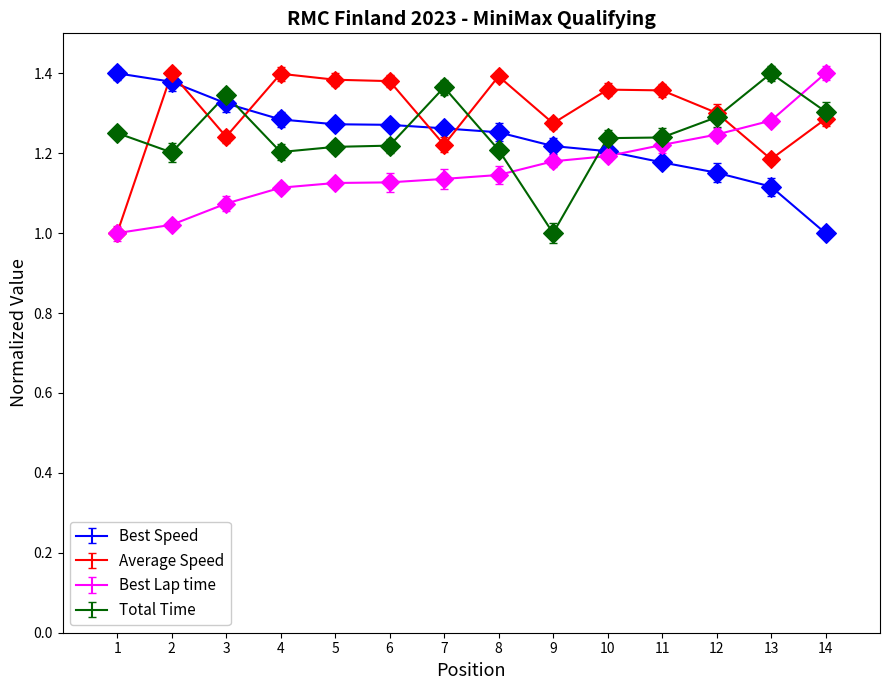

Which series has the largest total across all categories?

Average Speed